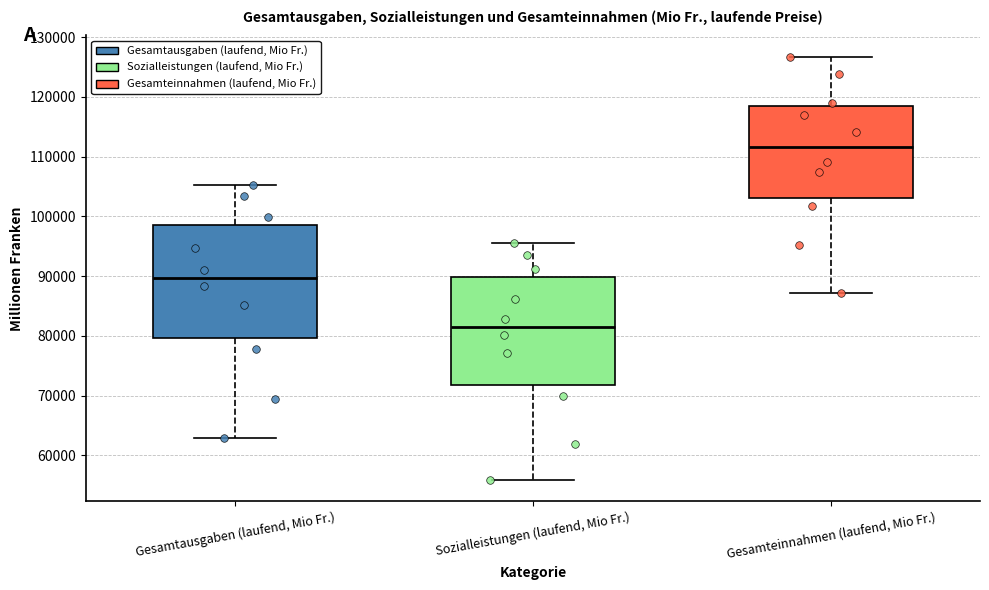

Reading left to right, transcribe this box plot: for each box, give where its median line is, the range the box spans, and where its two whiskers end, as read against the y-axis. The values are not printed on the chart, so give them approximately, as read against the axis.

Gesamtausgaben (laufend, Mio Fr.): median 90000, box 80000 to 99000, whiskers 63000 to 105000
Sozialleistungen (laufend, Mio Fr.): median 81000, box 72000 to 90000, whiskers 56000 to 95000
Gesamteinnahmen (laufend, Mio Fr.): median 112000, box 103000 to 119000, whiskers 87000 to 127000